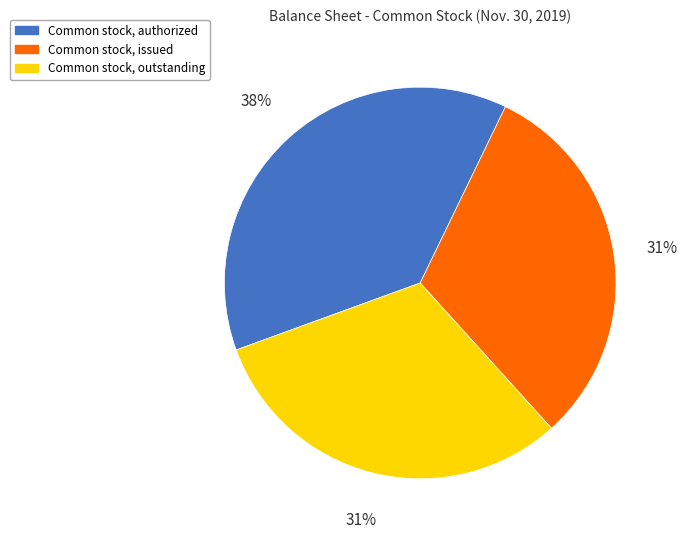

Is Common stock, issued the majority of the pie?

No